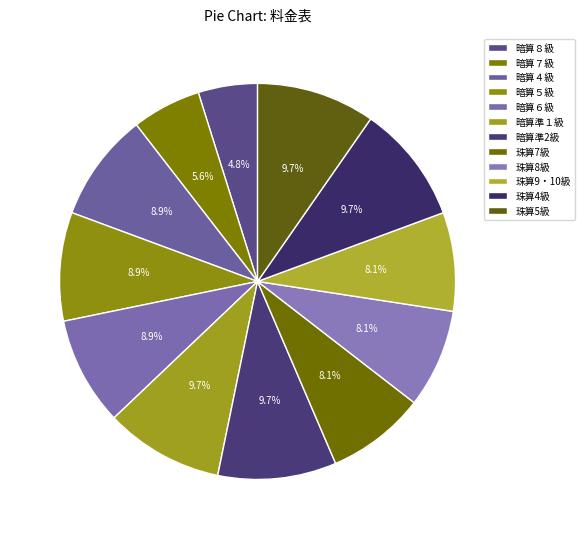

To the nearest percent, what portion does 珠算4級 represent?

10%